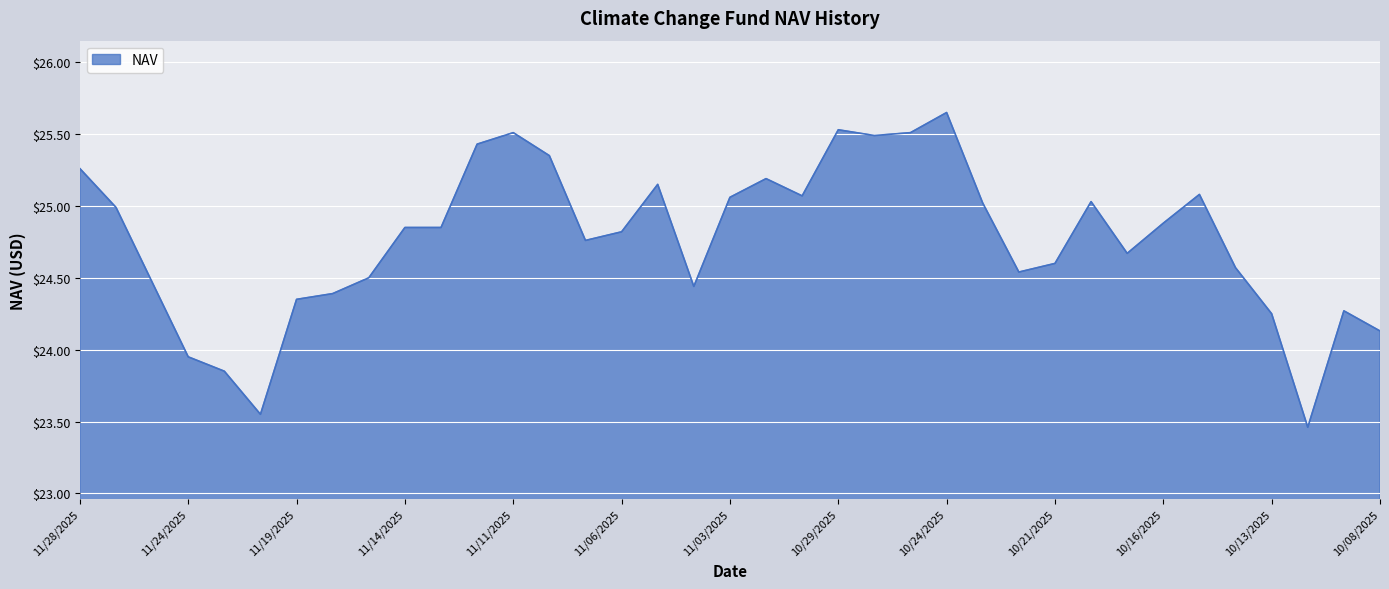

What is the difference between the maximum and minimum values?

2.2